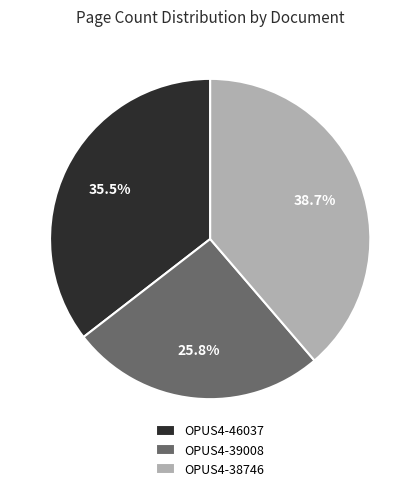

Count the number of slices in the pie.

3